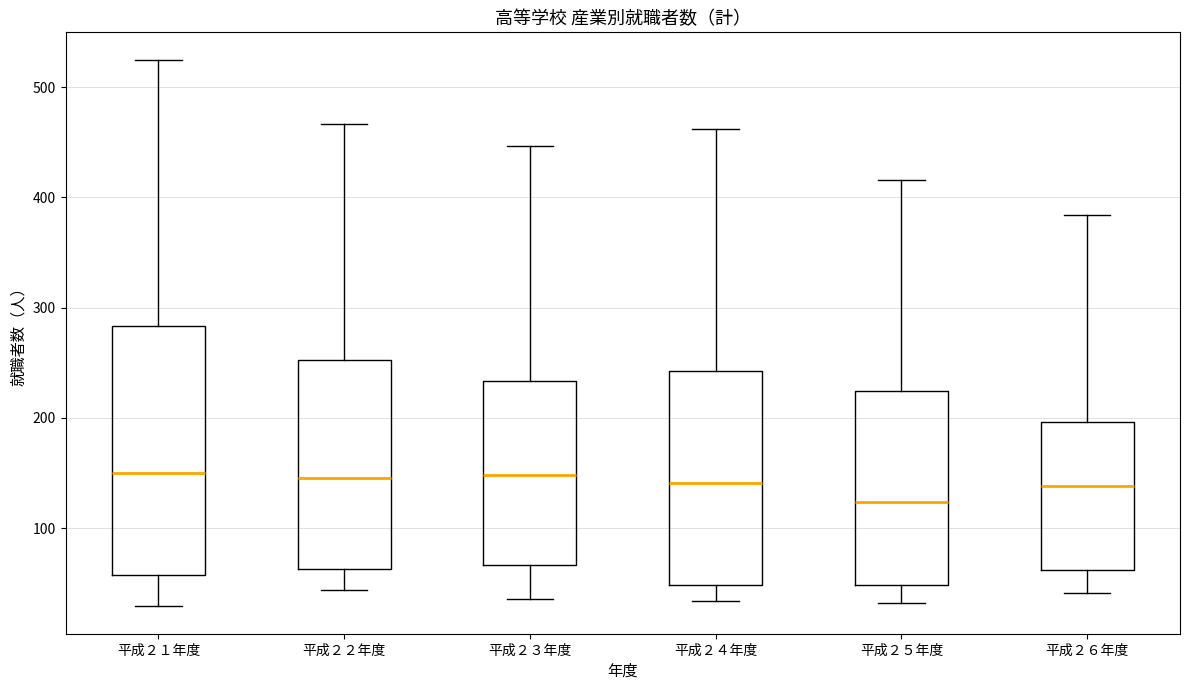

Where does the median line of the box for 平成２２年度 sit on the y-axis? The values are not printed on the chart, so give them approximately, as read against the axis.

150